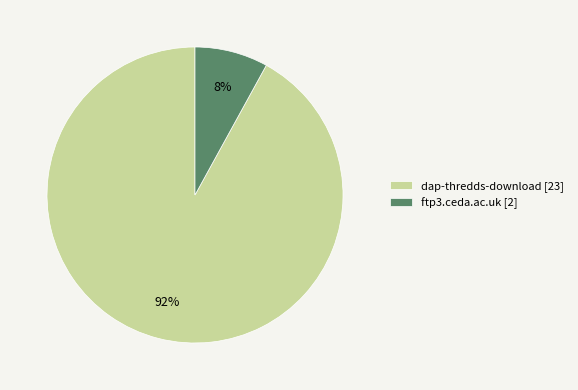

What is the largest slice in the pie chart?

dap-thredds-download